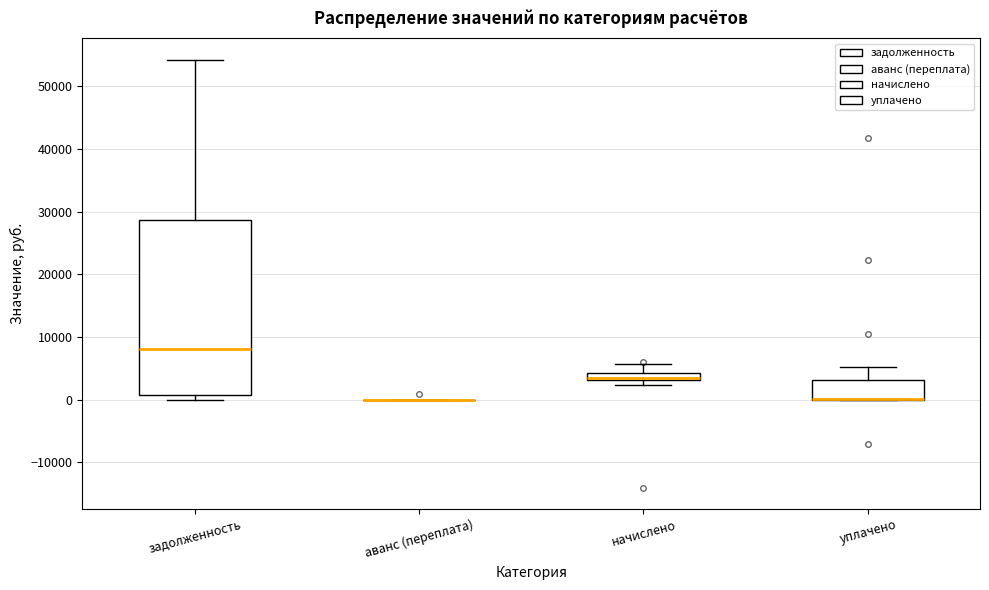

Where does the upper whisker of the box for уплачено end on the y-axis? The values are not printed on the chart, so give them approximately, as read against the axis.

5000